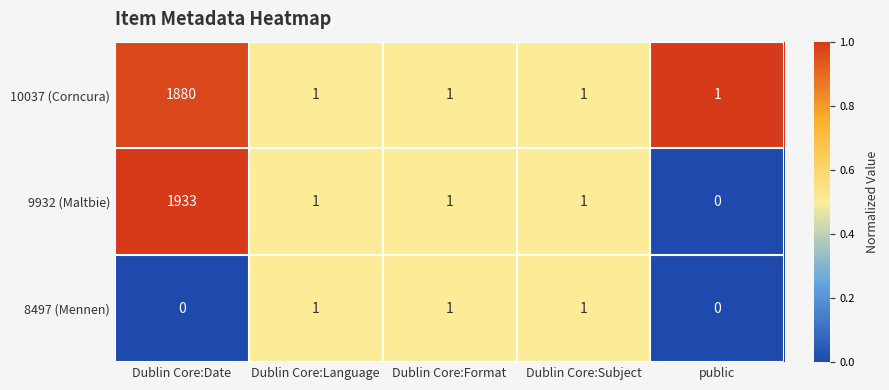

How many categories are shown in the chart?

5